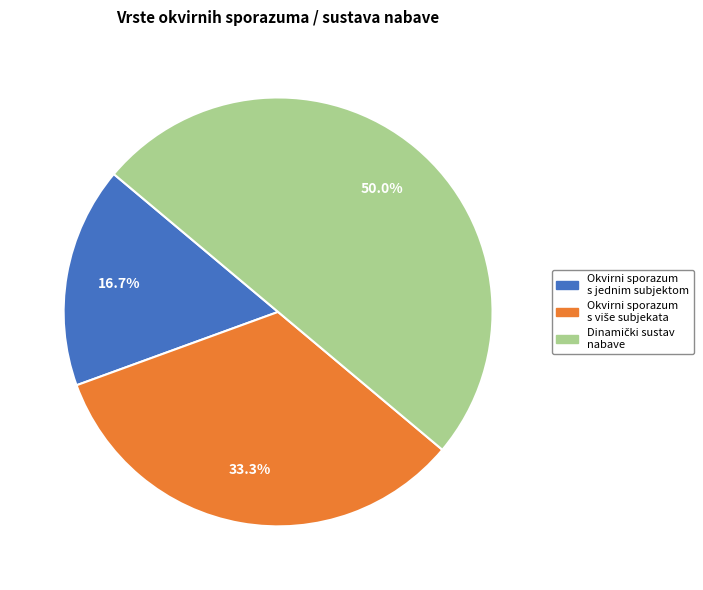

To the nearest percent, what is the difference between the largest and smallest slice percentages?

33%